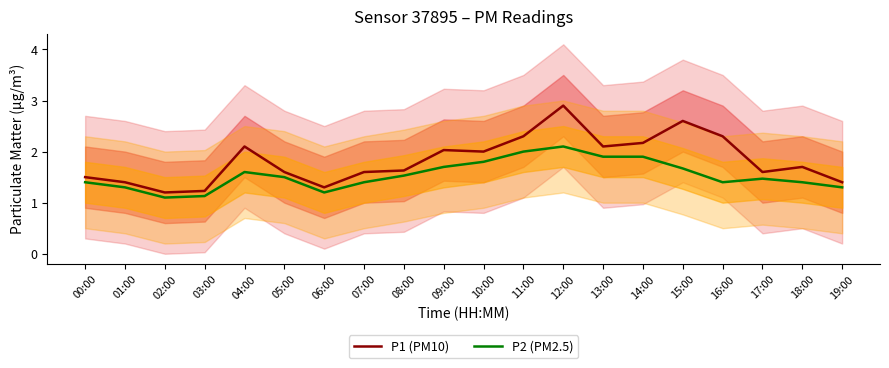

At which category is the sum across all series the highest?

12:00